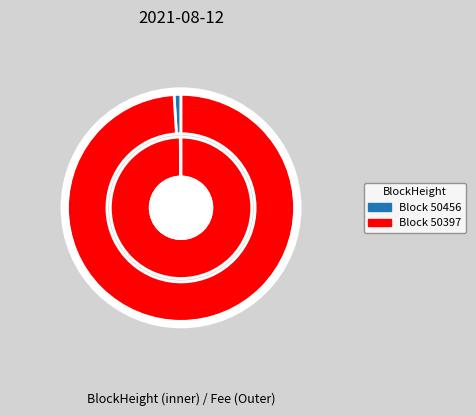

True or false: 50456 accounts for 0% of the total.

True